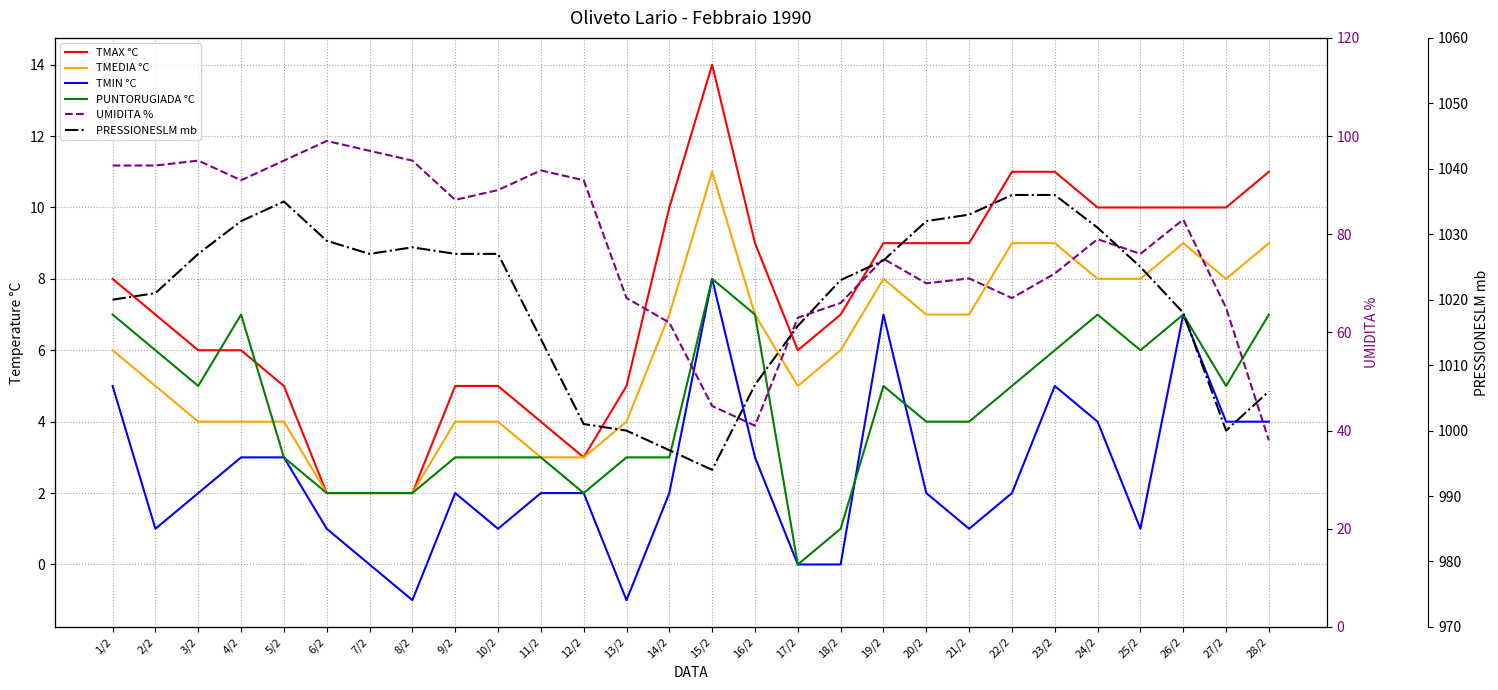

How many interior local valleys does the TMAX °C series have?

2